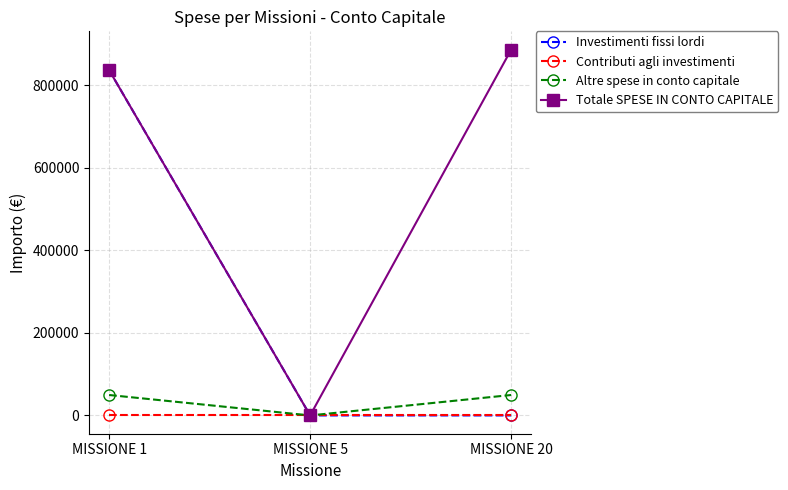

The value of Investimenti fissi lordi at MISSIONE 20 is 572220.5. True or false?

False